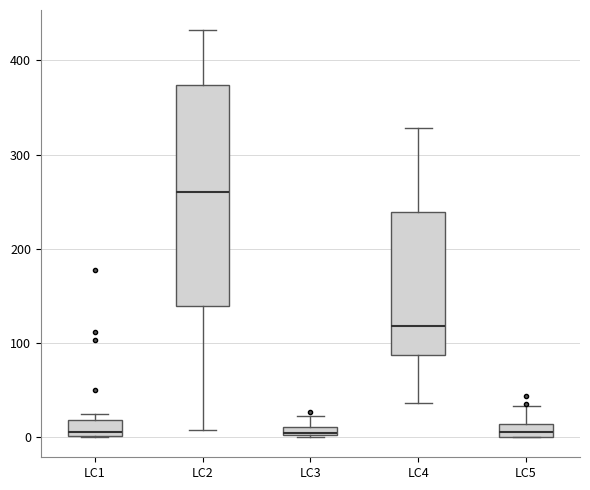

Which box is the tallest, from its lower edge to its upper edge?

LC2